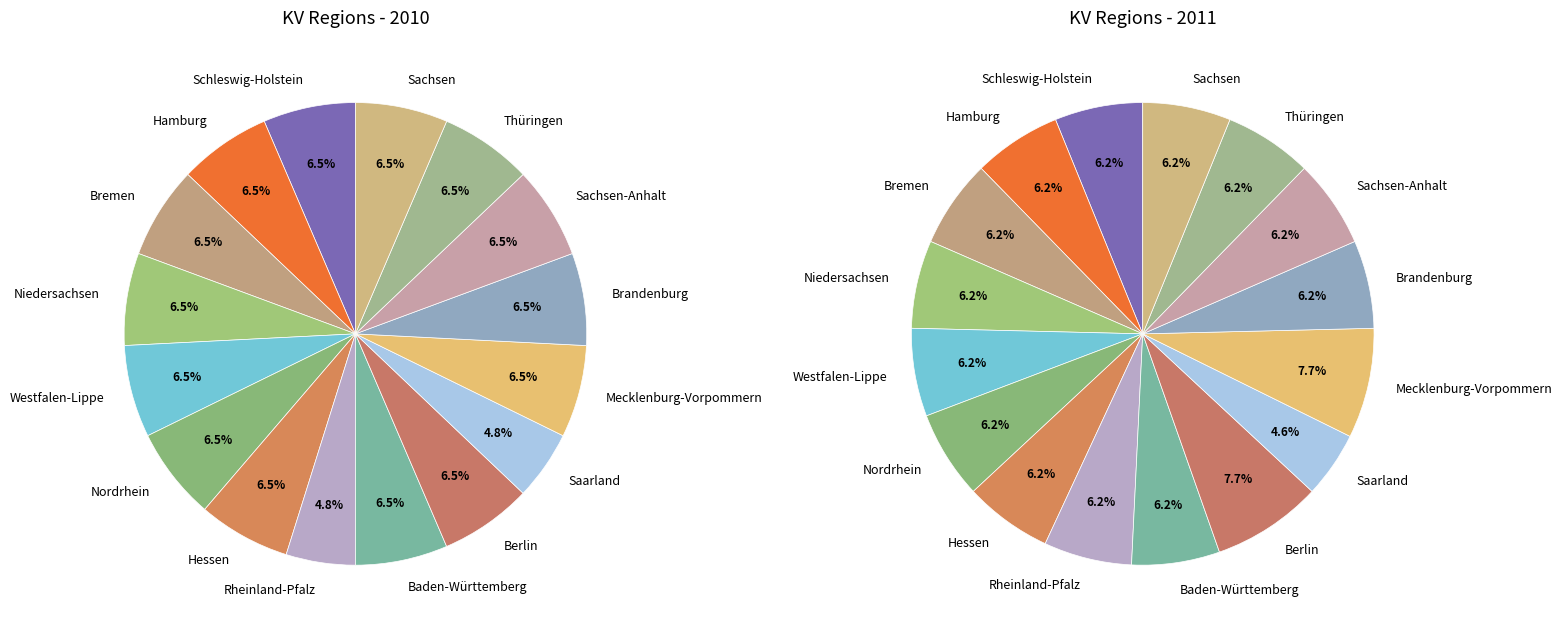

Which series changed the most between Nordrhein and Saarland?

2010